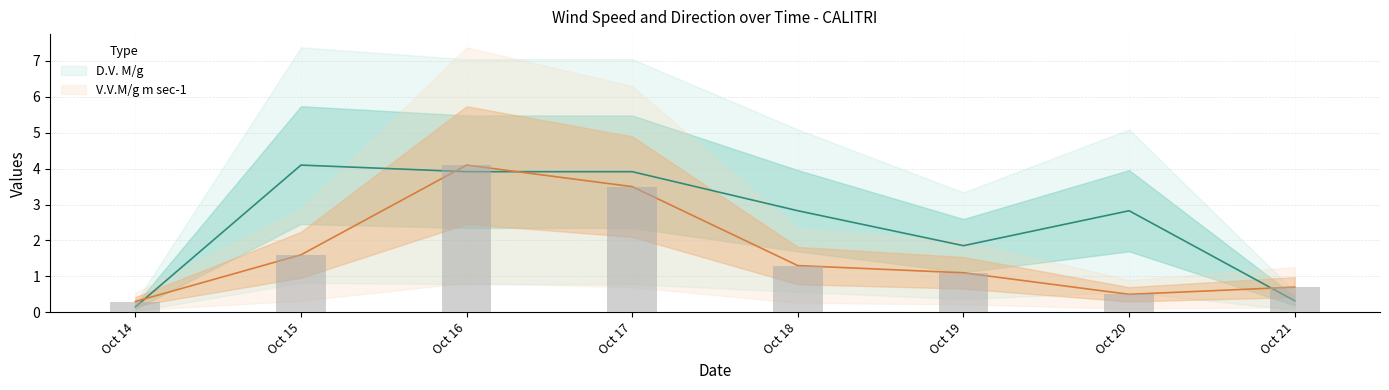

Is it true that V.V.M/g m sec-1 equals 0.3 at Oct 14?

True